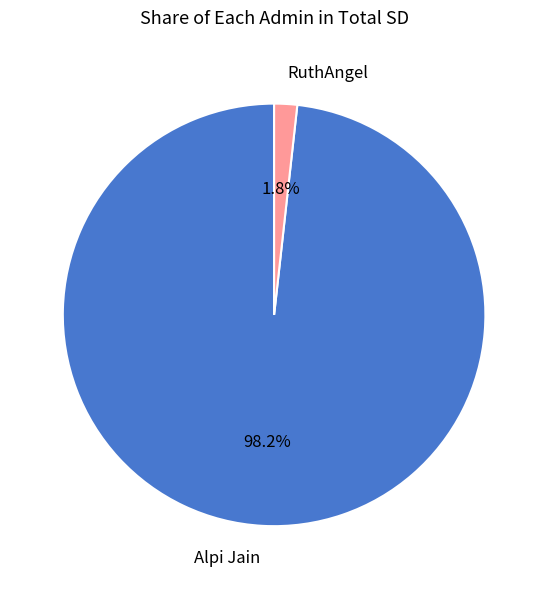

Which slice is the largest?

Alpi Jain